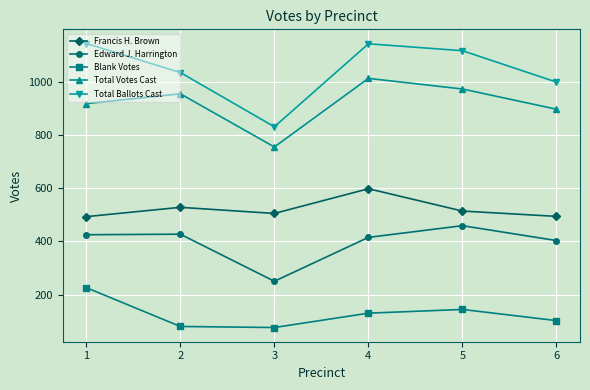

What is the greatest value displayed?

1144